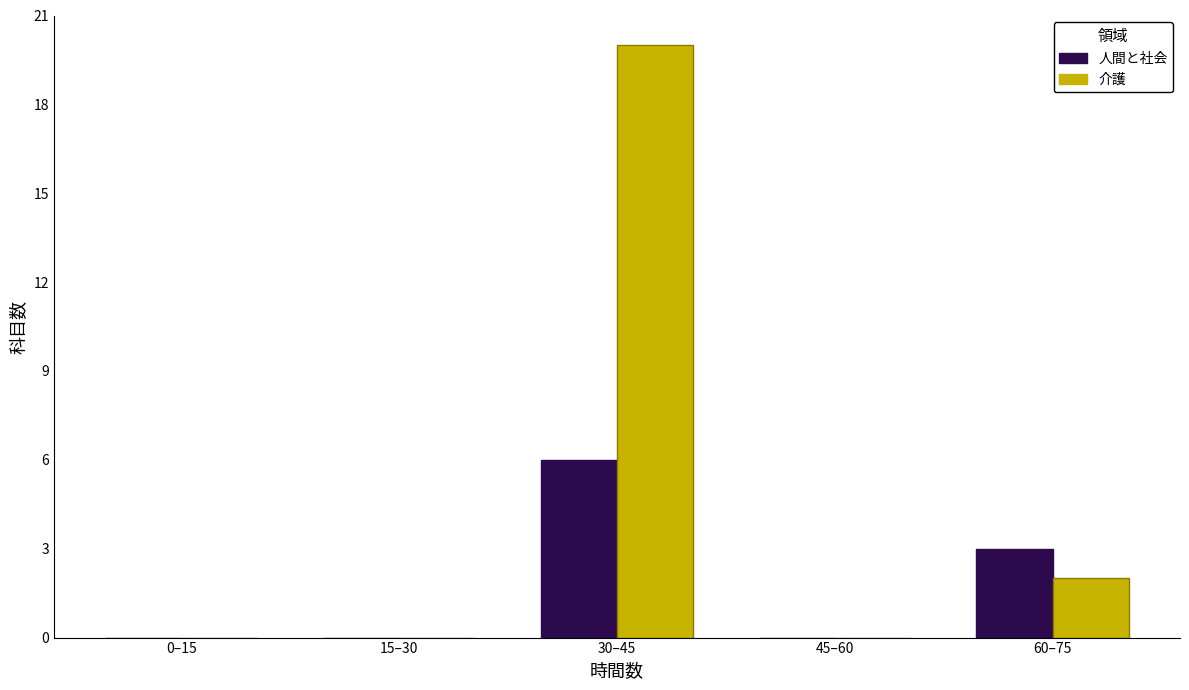

Reading right to left, transcribe all the data shown in this chart.

人間と社会: 60–75=3	45–60=0	30–45=6	15–30=0	0–15=0
介護: 60–75=2	45–60=0	30–45=20	15–30=0	0–15=0